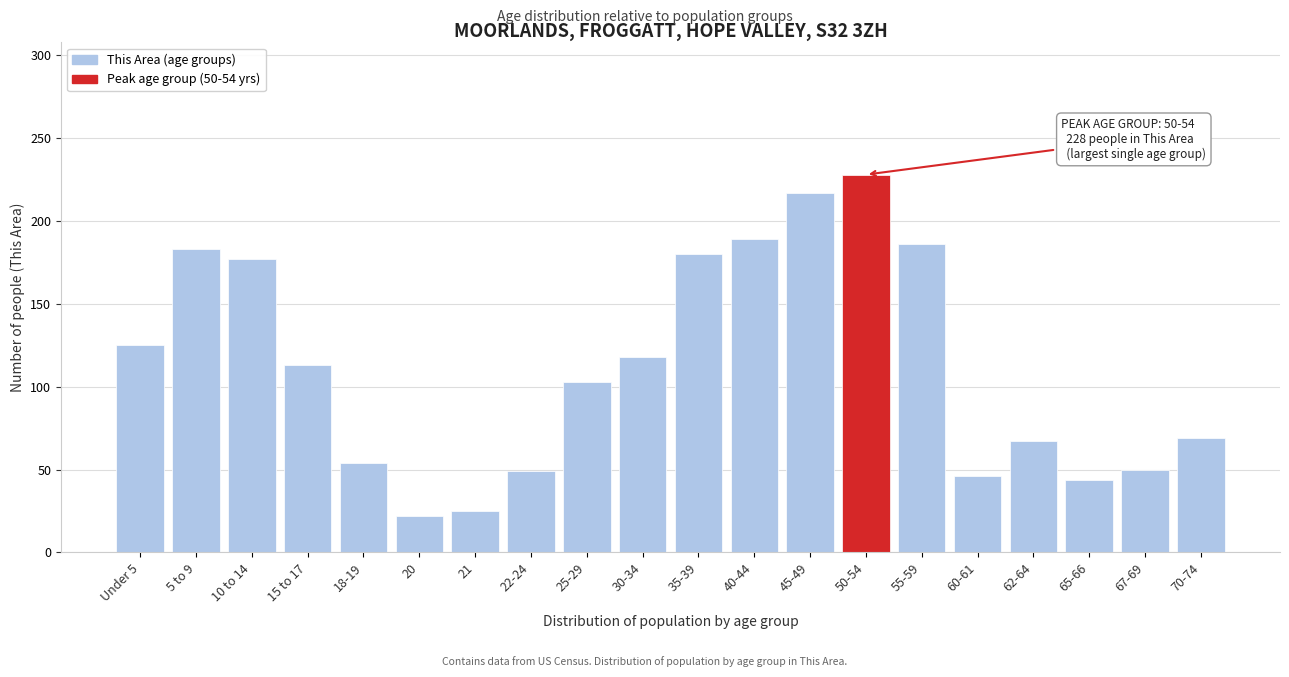

What is the average value?

112